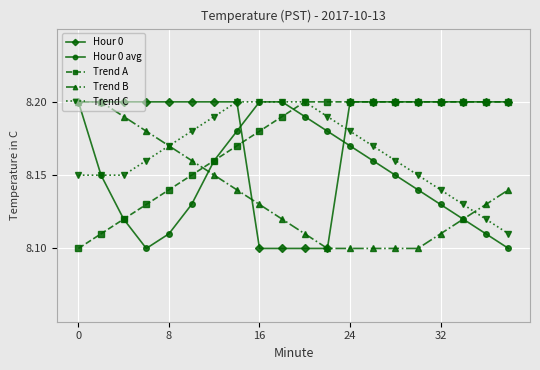

What is the difference between the second highest and second lowest values in the Trend A series?

0.1